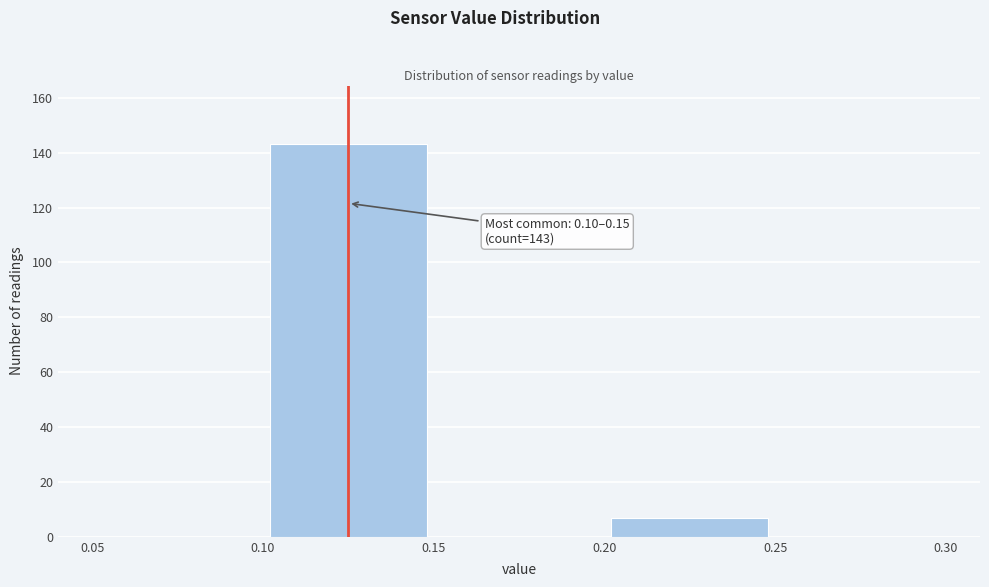

Which range on the x-axis has the tallest bar?

0.10 to 0.15